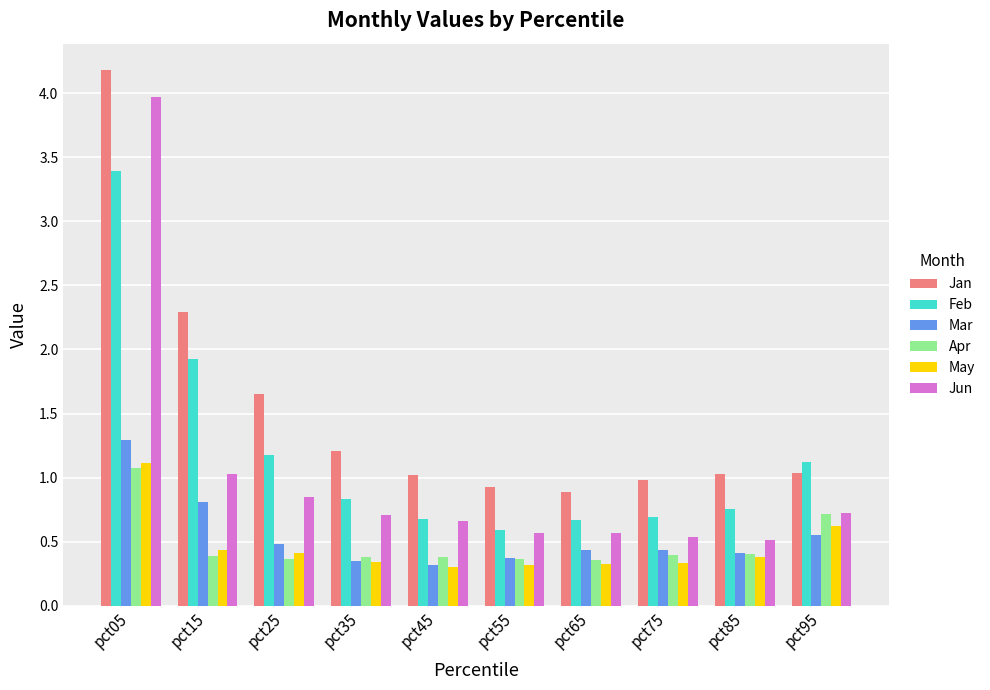

What is the difference between the second highest and minimum values in the Jan series?

1.4